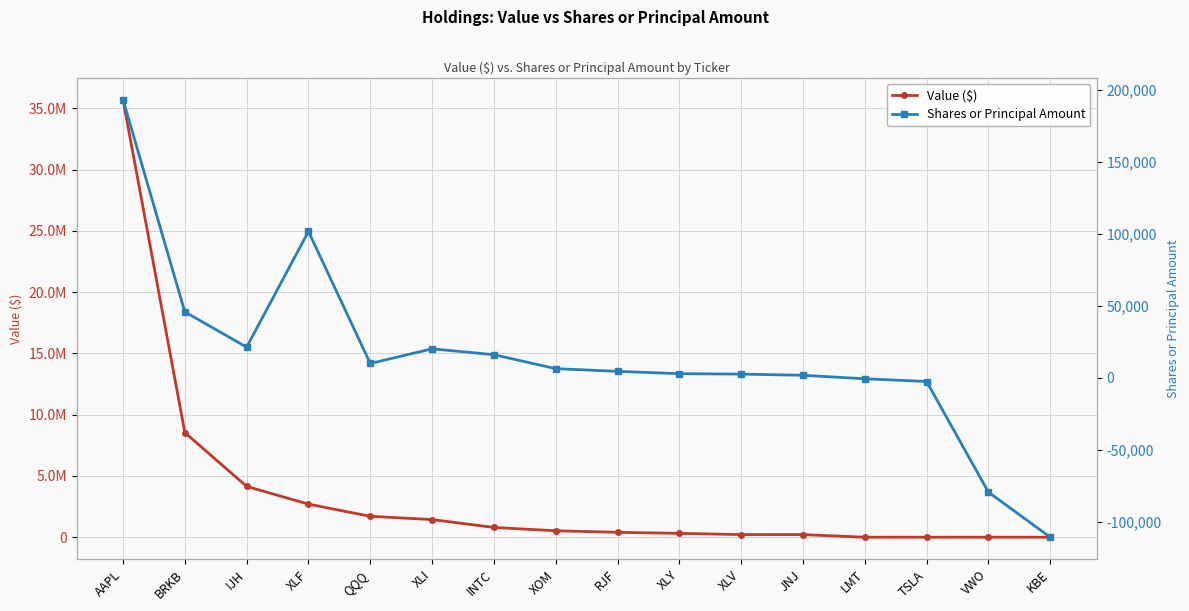

The Shares or Principal Amount series shows 66195 at BRKB. True or false?

False